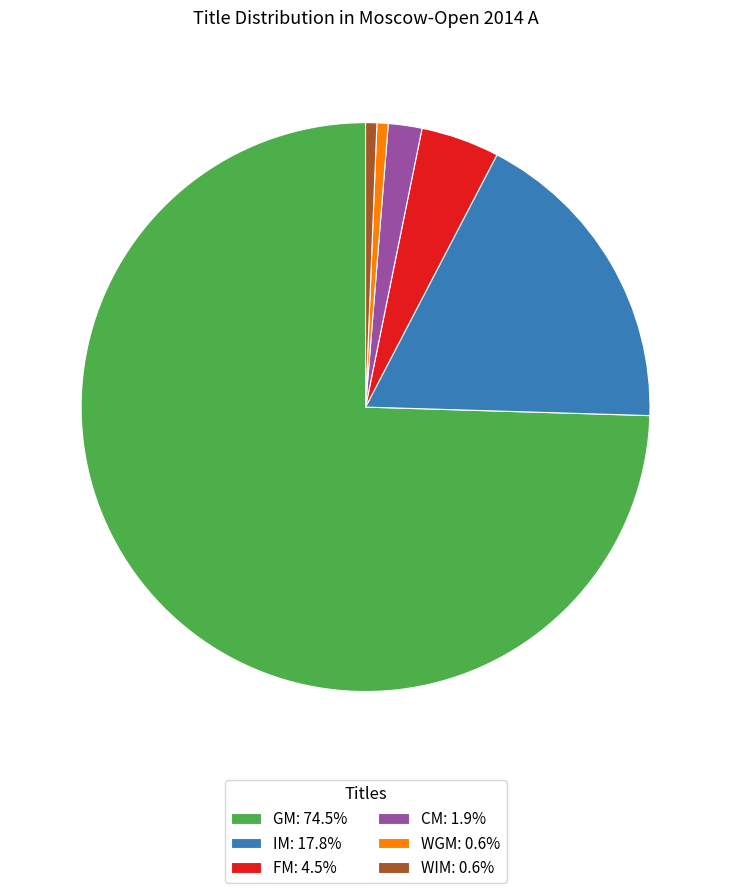

What is the ratio of the value at FM: 4.5% to the value at CM: 1.9%?

2.3